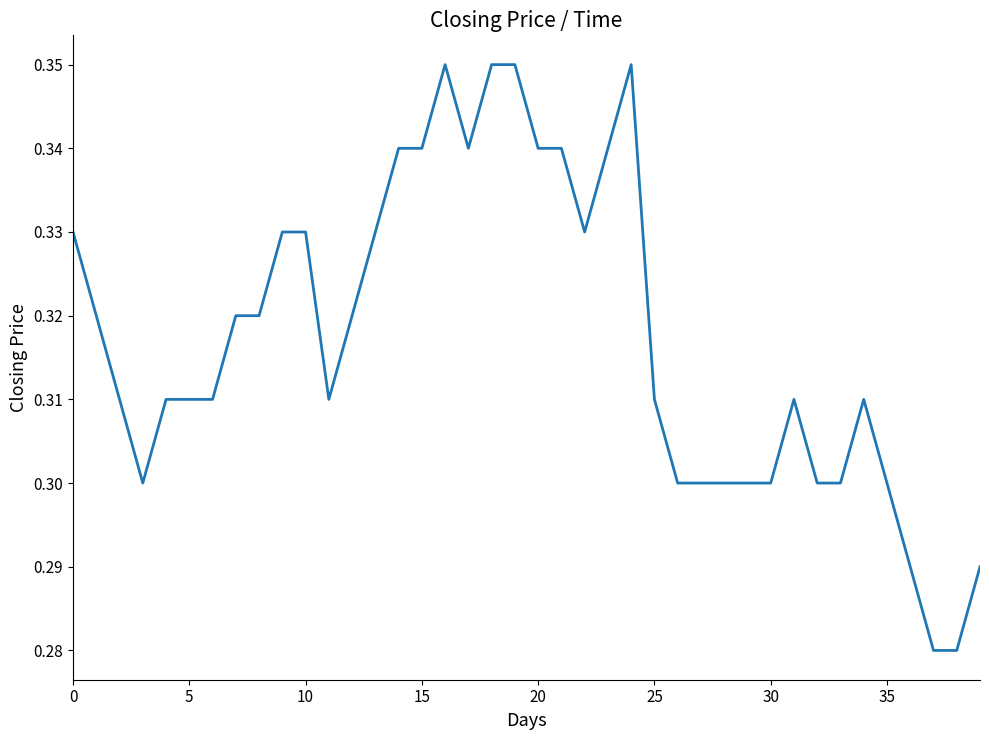

What is the label of the 35th point from the left?

34